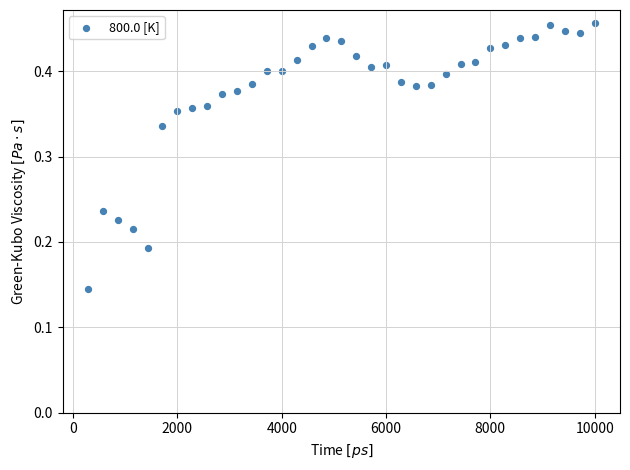

What is the range of X values (max minus min)?

9714.3